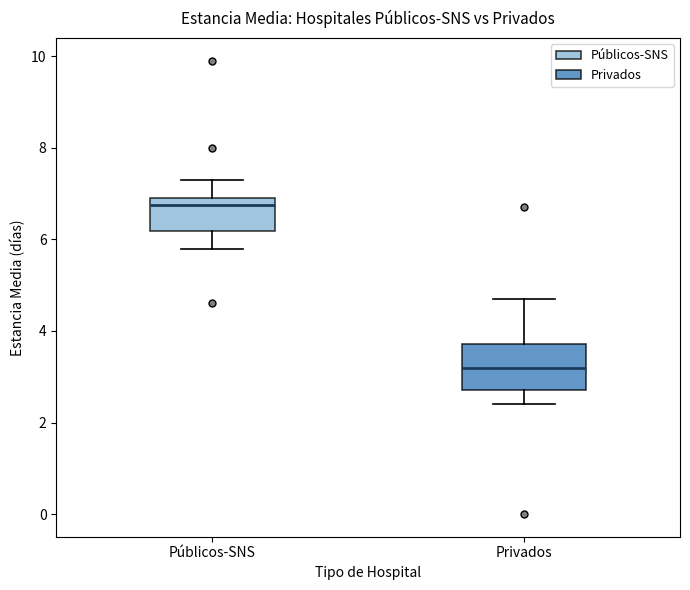

Which box has the lowest median line?

Privados